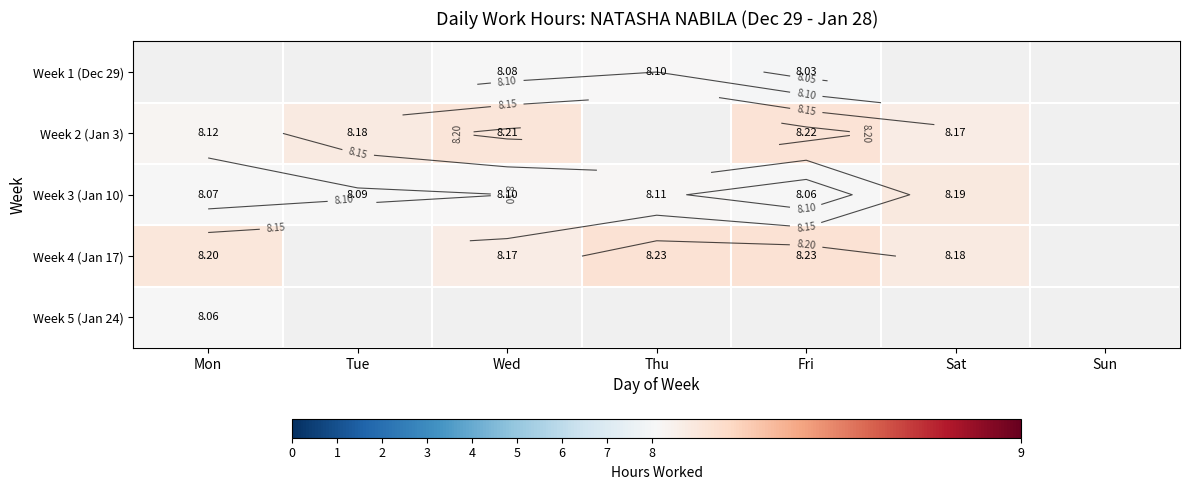

Which has a higher value, Sun or Fri?

Fri